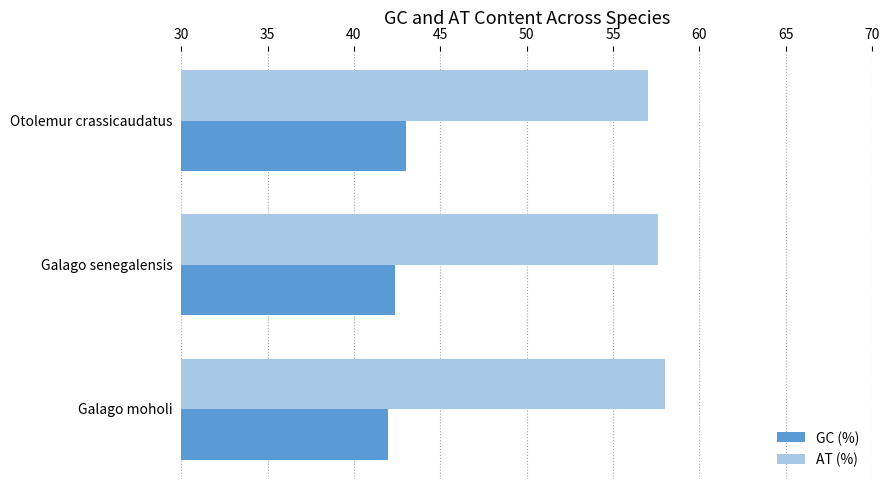

What is the difference between the second highest and minimum values in the GC (%) series?

0.4